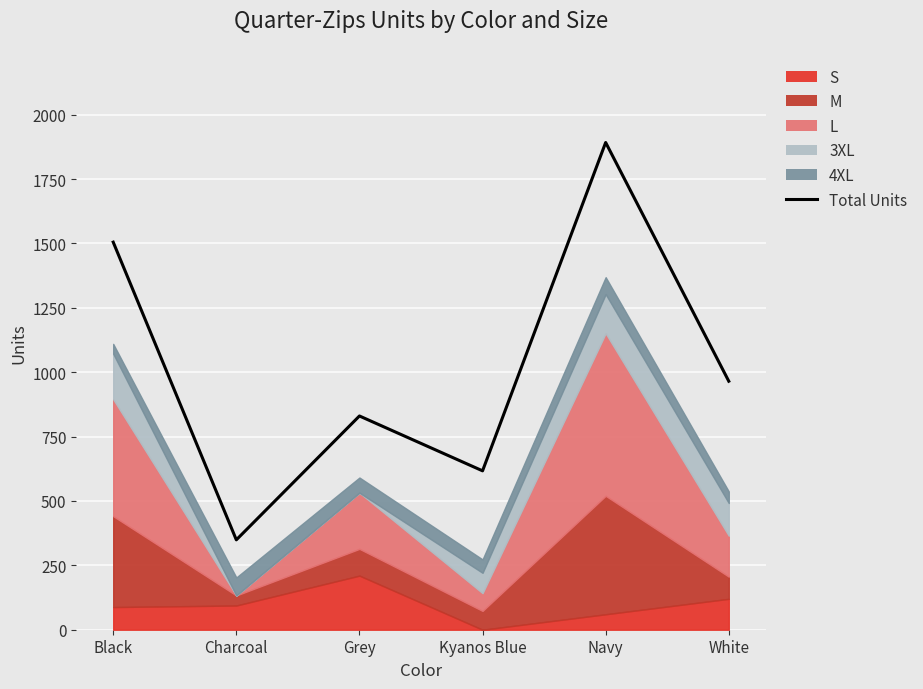

What is the smallest value displayed?

349